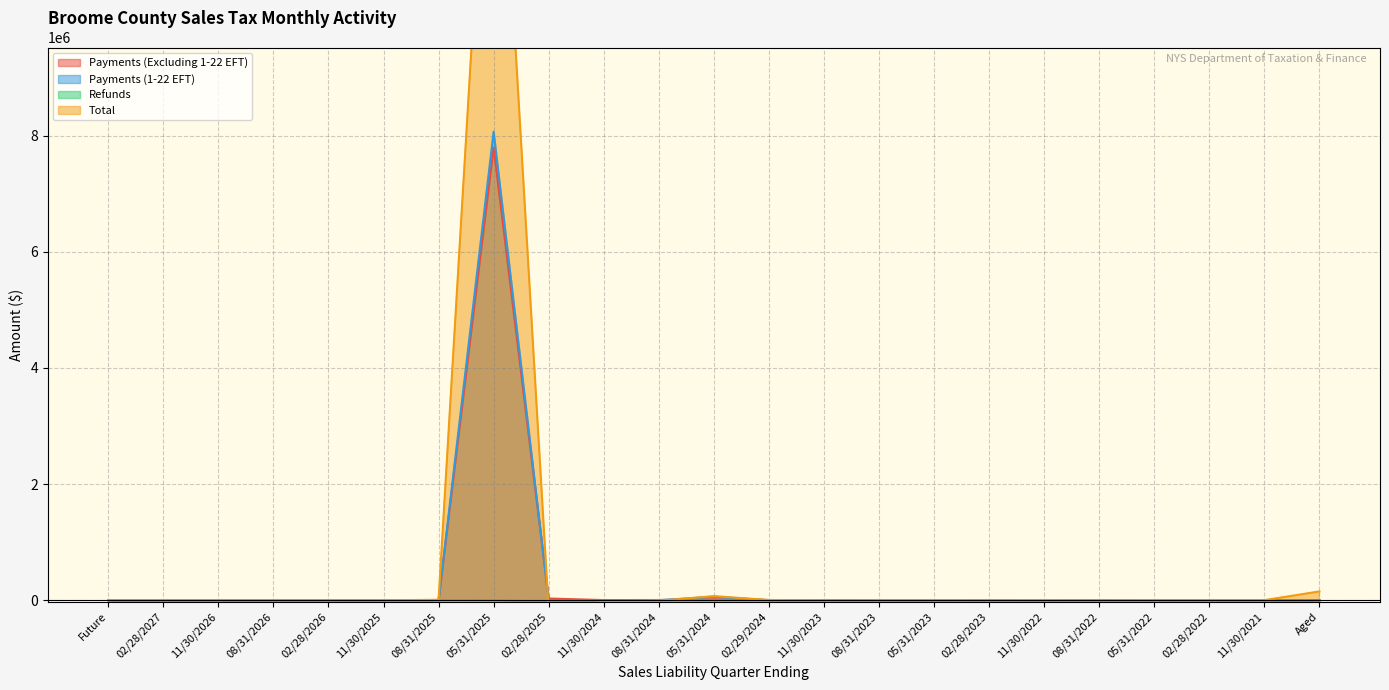

Where is Total nearest to the value 7872460?

Aged